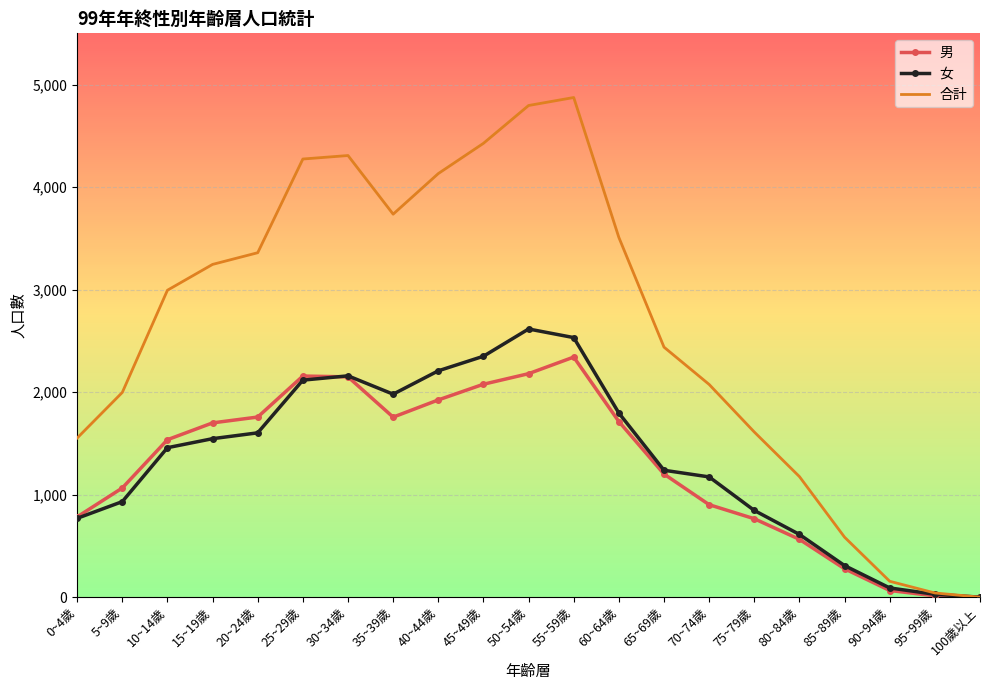

What is the difference between the maximum and minimum values in the 男 series?

2342